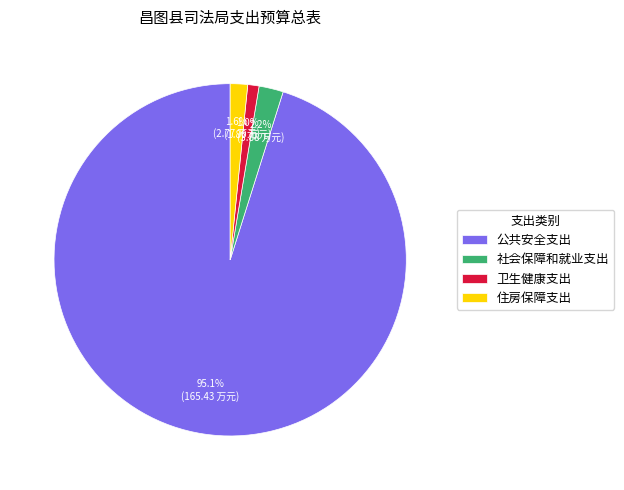

What is the smallest slice in the pie chart?

卫生健康支出